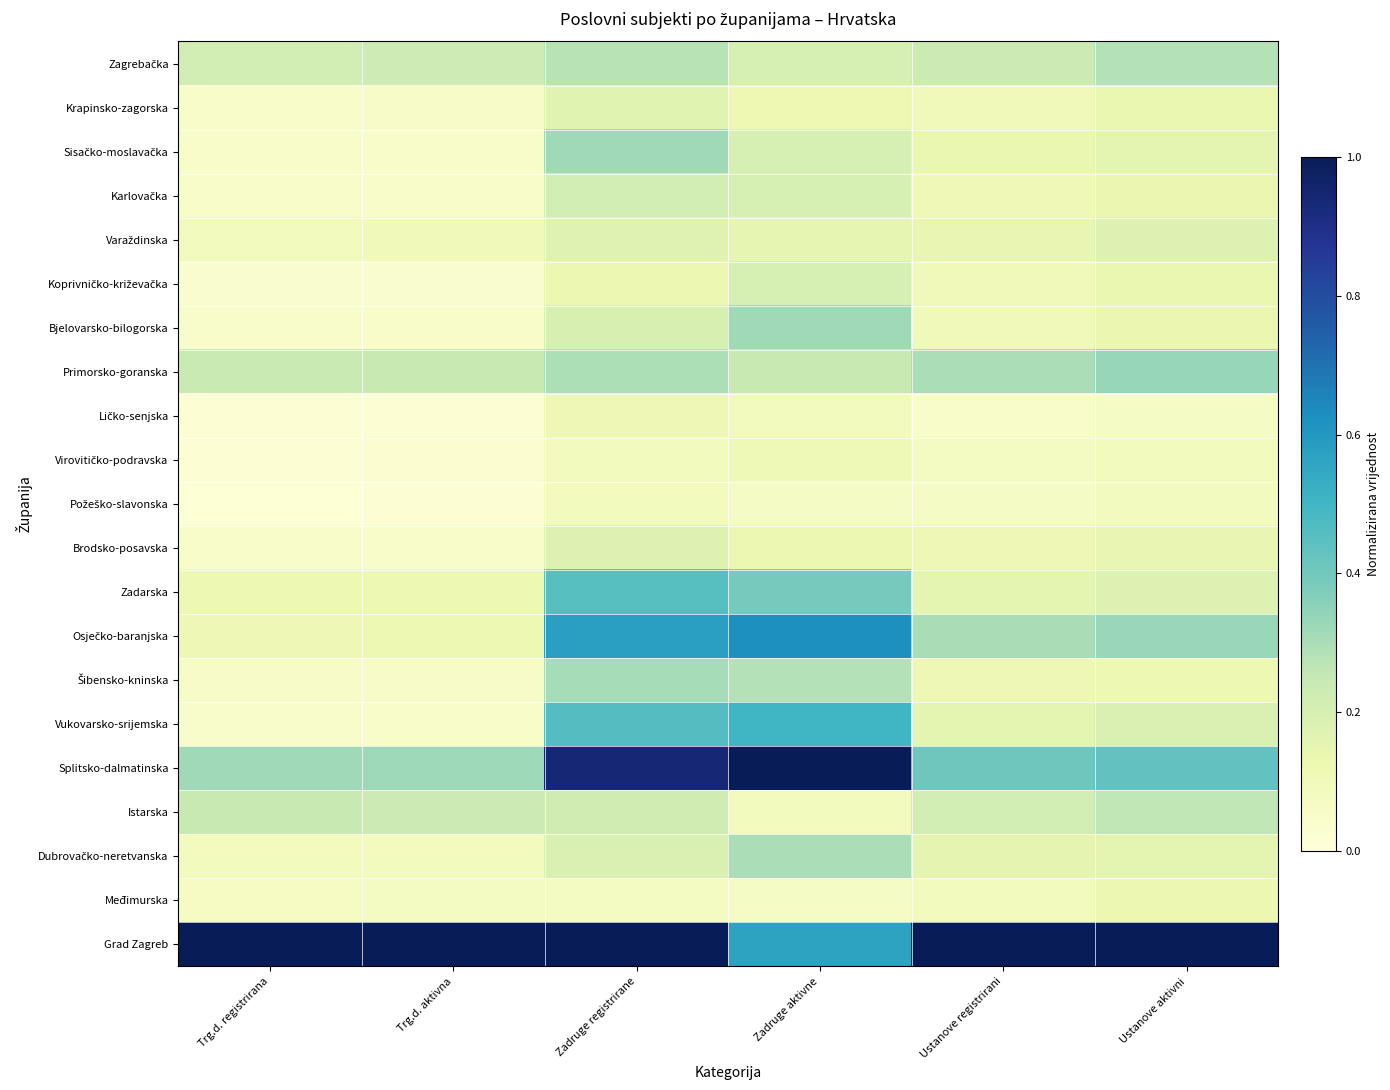

How many distinct data groups are displayed?

21